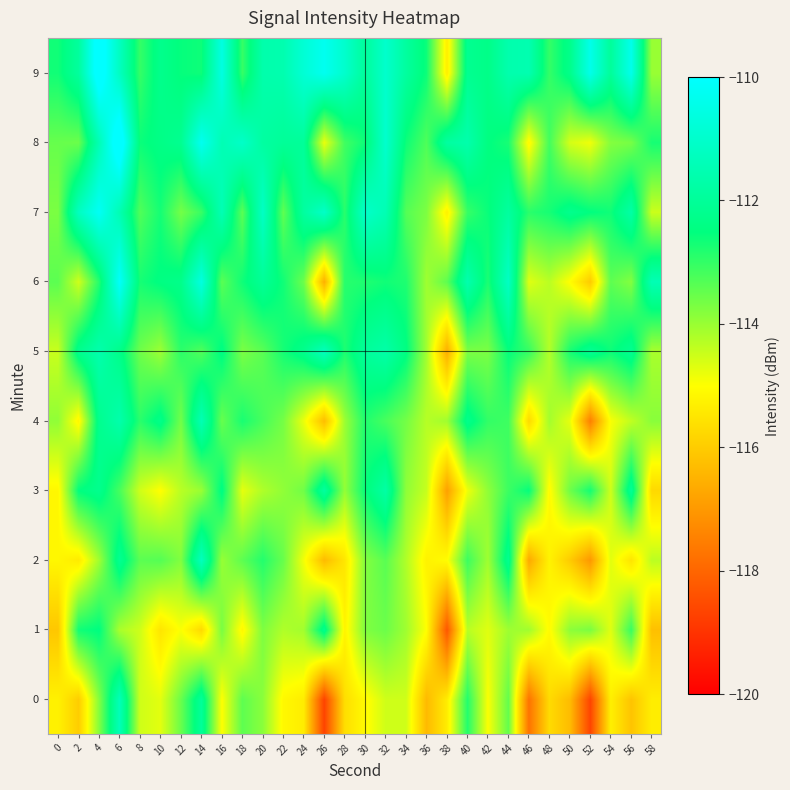

At which category does the chart reach its peak across all series?

6